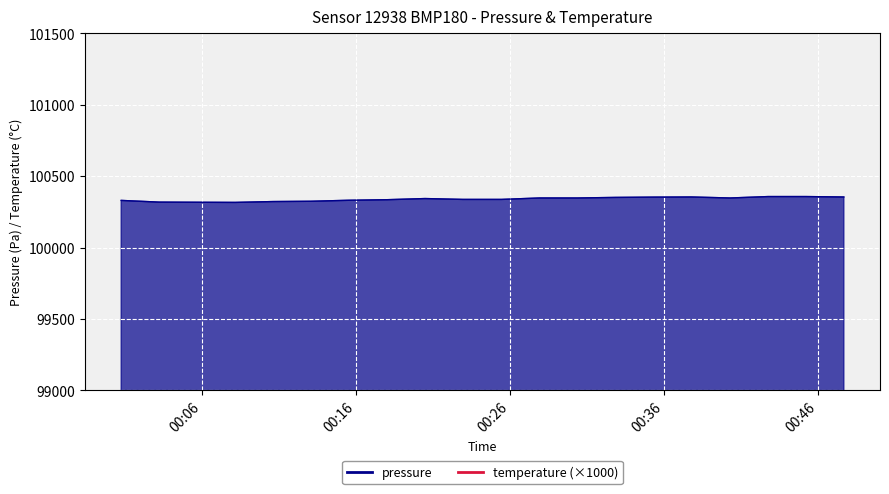

What is the difference between the maximum and minimum values in the pressure series?

41